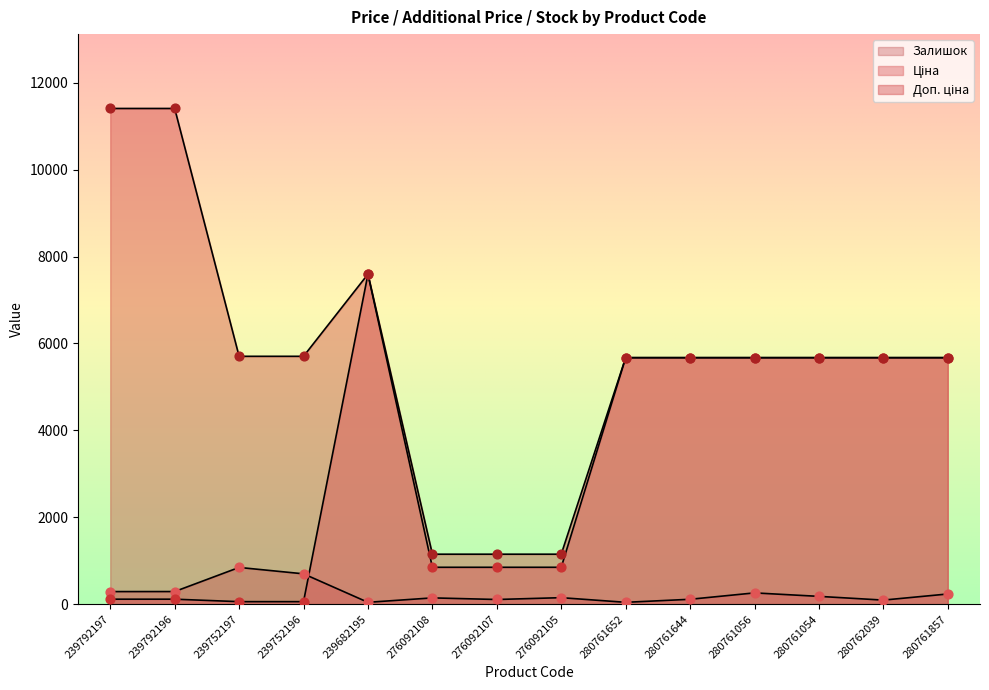

What are all the series names shown in the legend?

Ціна, Доп. ціна, Залишок